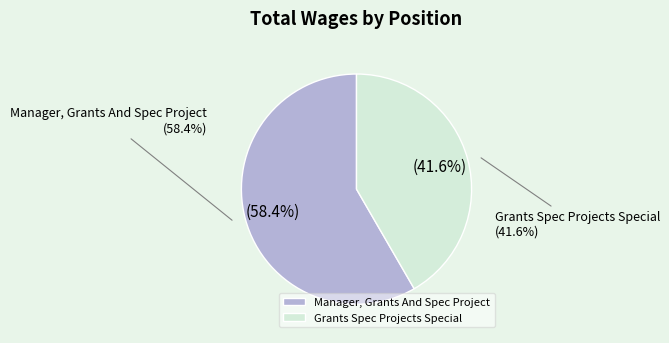

Count the number of slices in the pie.

2